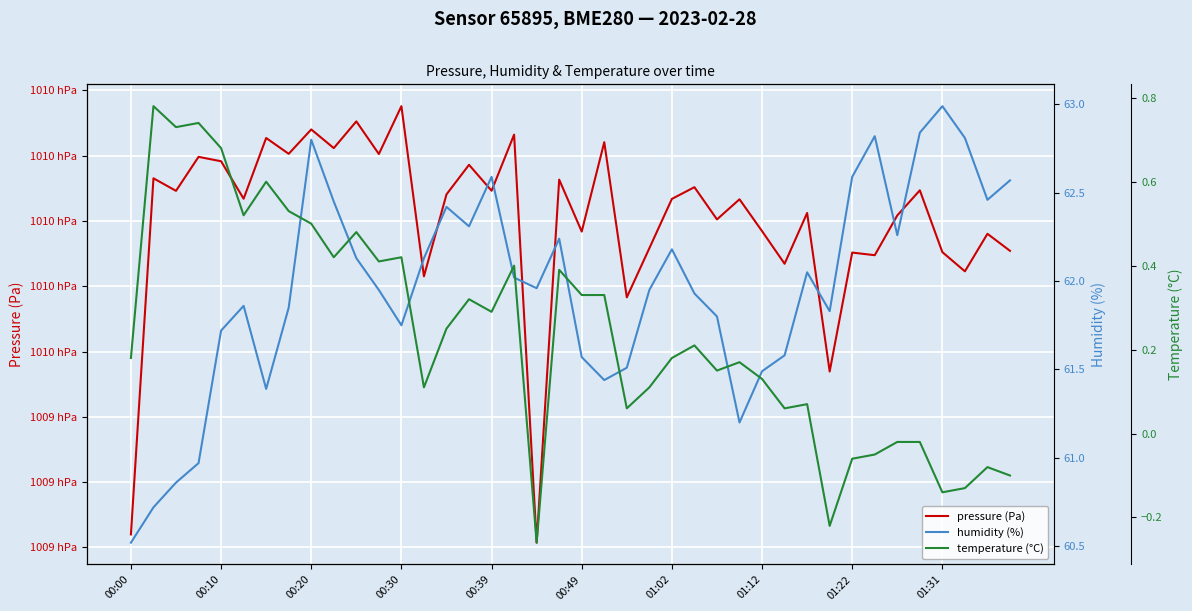

Is this an area chart (filled region under the line)?

No